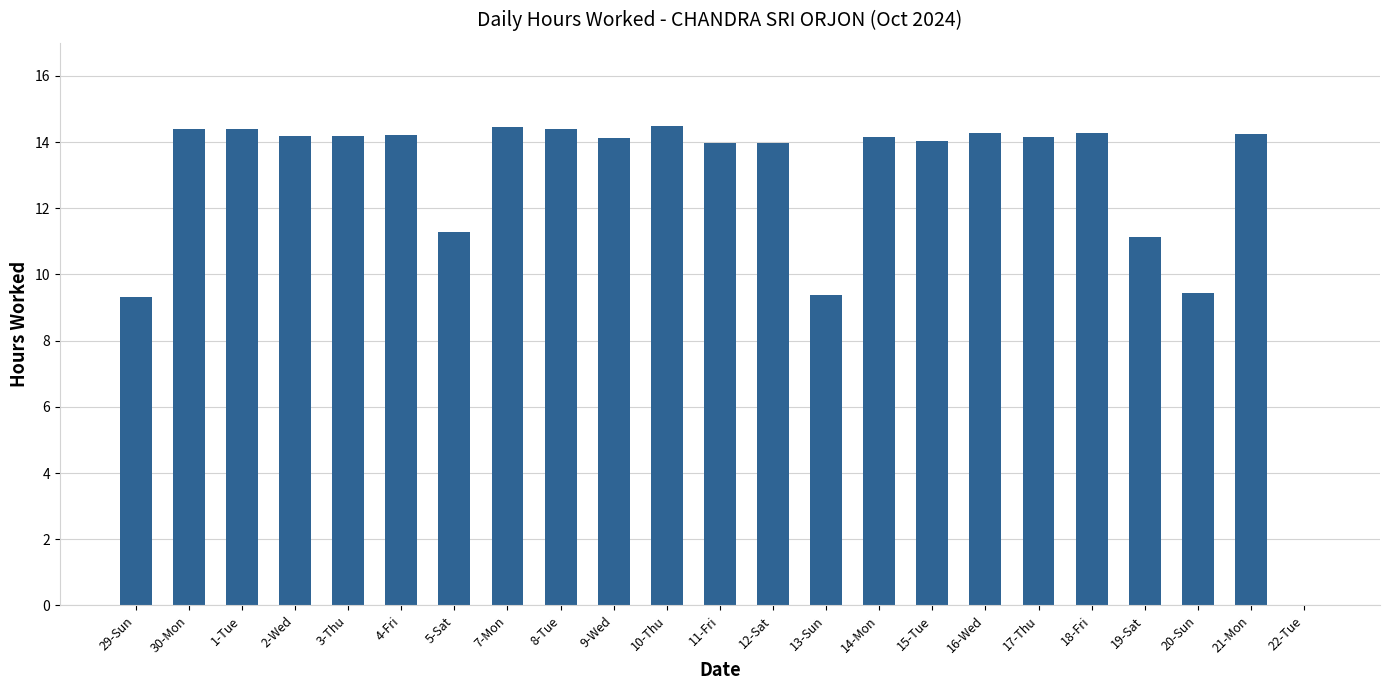

Between 4-Fri and 15-Tue, which is larger?

4-Fri